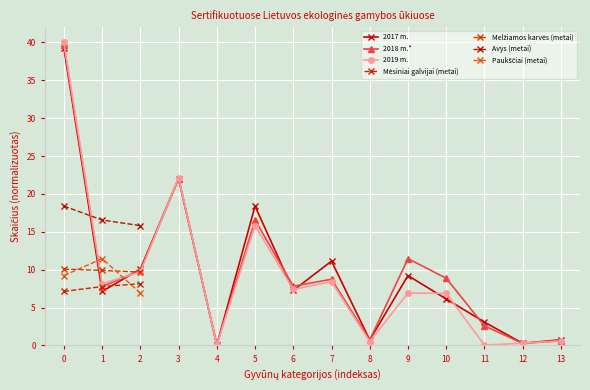

Read the 2018 m.* value at 4.

0.1